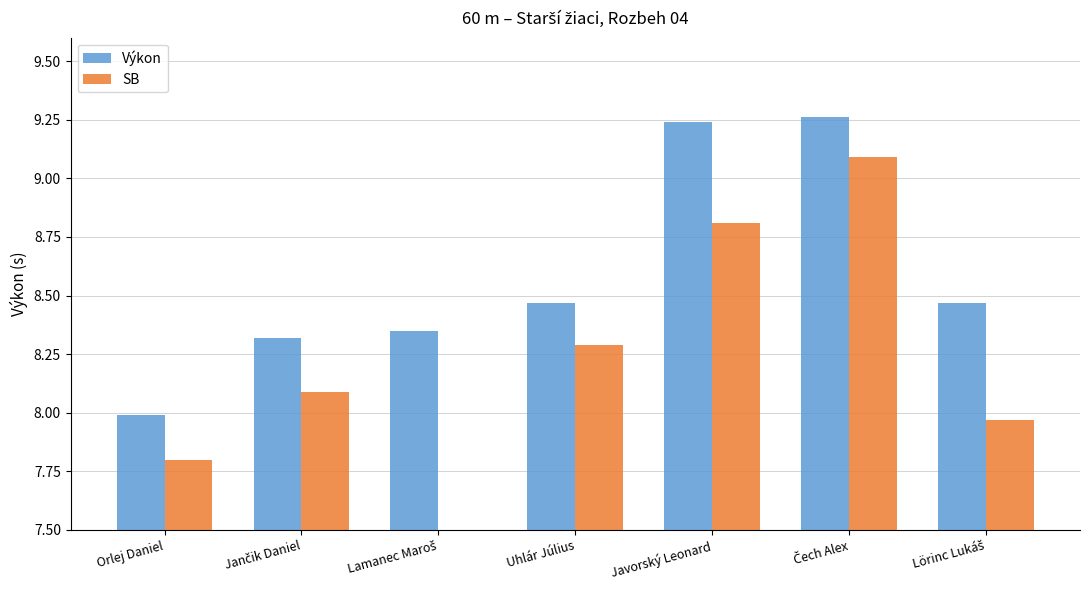

The Výkon series shows 2.5 at Čech Alex. True or false?

False